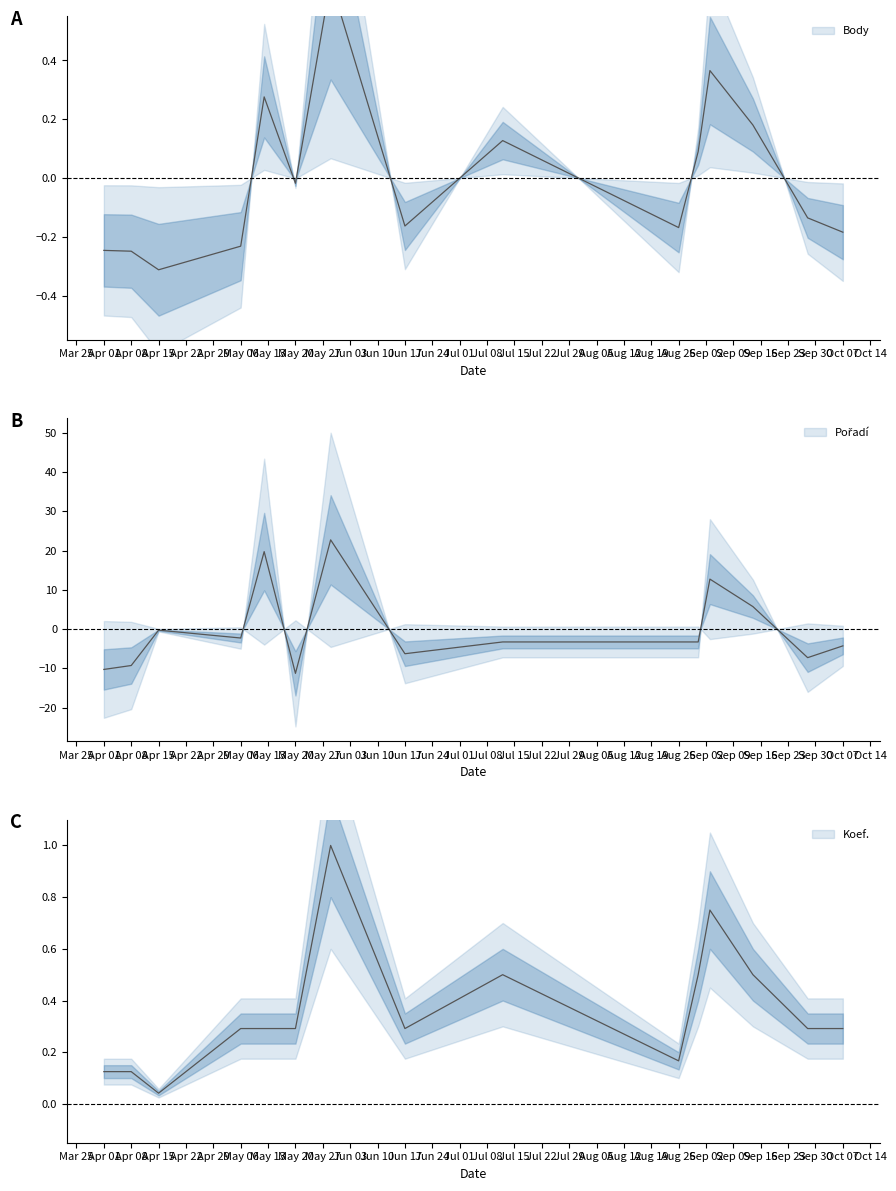

Where does the Pořadí series first go above -3?

Apr 15